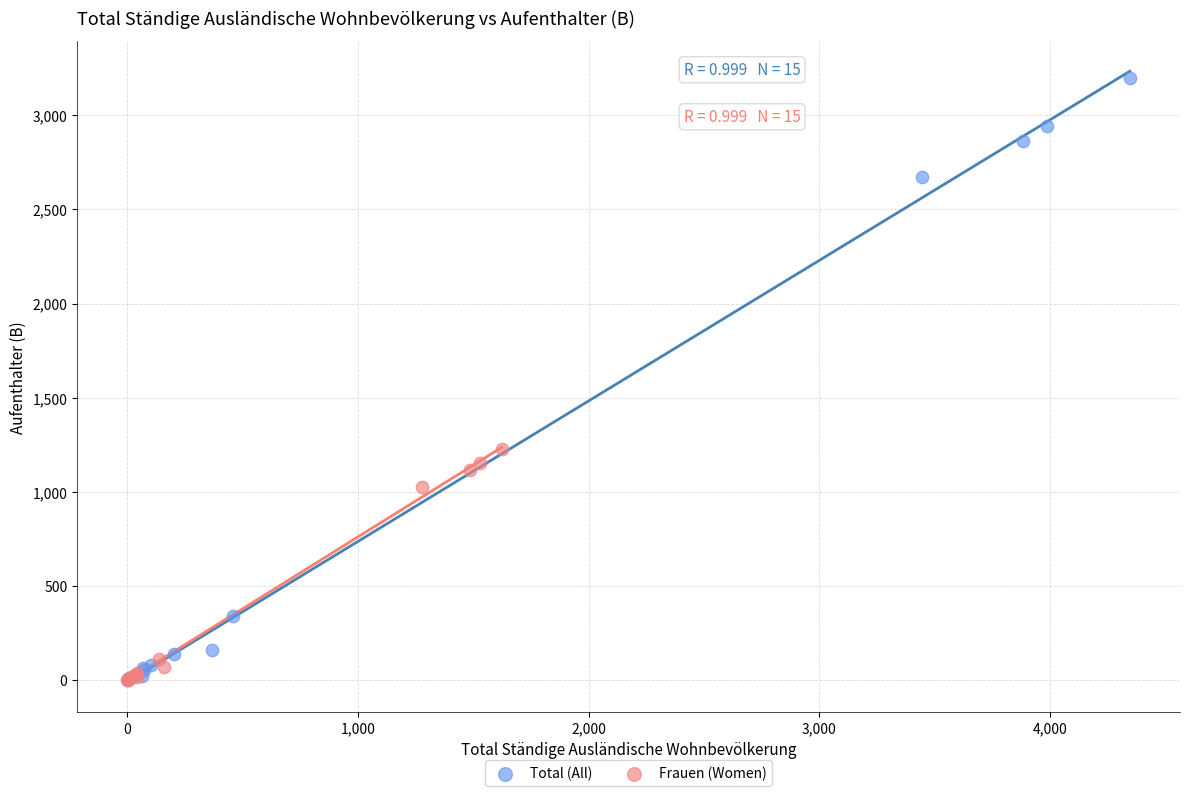

Which series reaches the maximum Y coordinate?

Total (All)